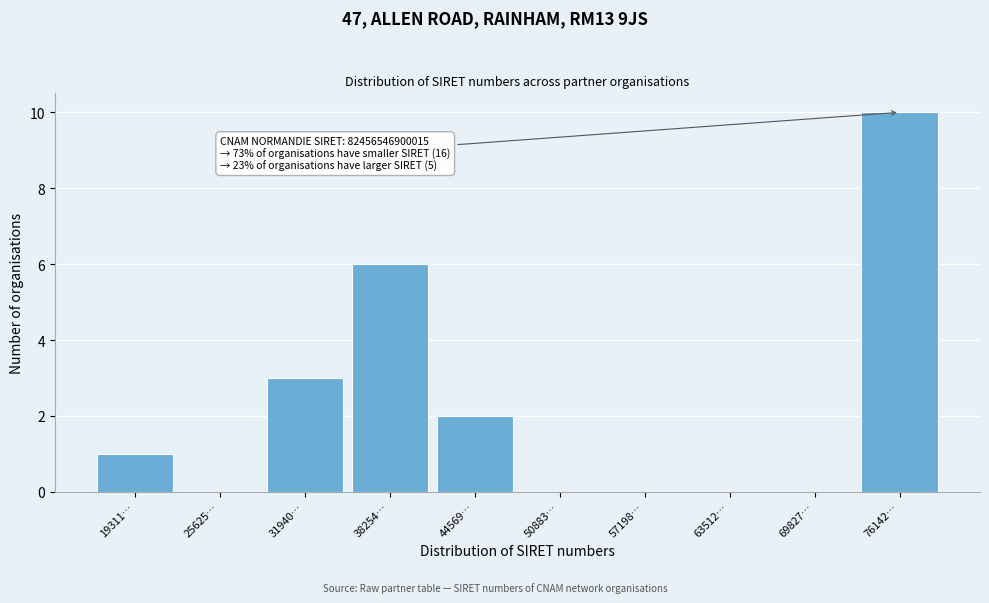

Reading left to right, transcribe all the data shown in this chart.

19311…=1	25625…=0	31940…=3	38254…=6	44569…=2	50883…=0	57198…=0	63512…=0	69827…=0	76142…=10